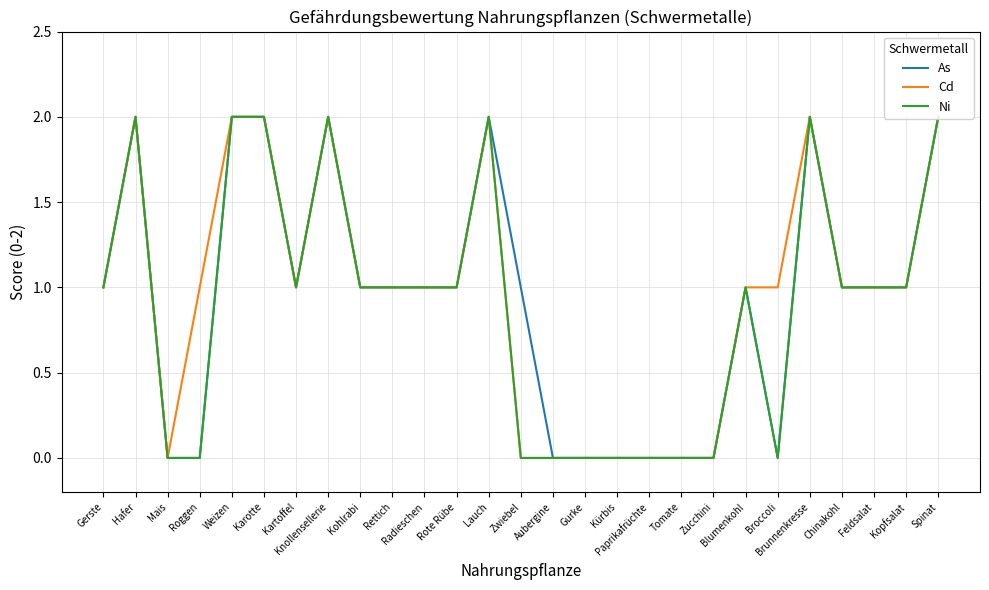

List the series in order of their overall mean, highest first.

Cd, As, Ni